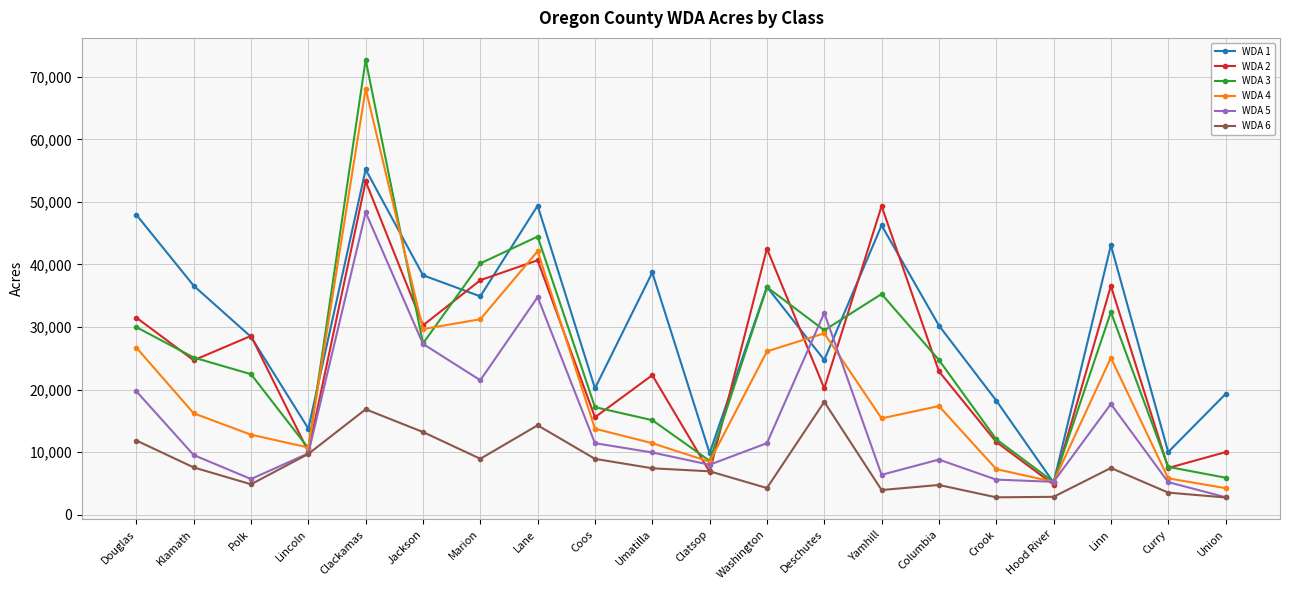

What is the value of the WDA 4 point at the 15th from the left?

17365.7